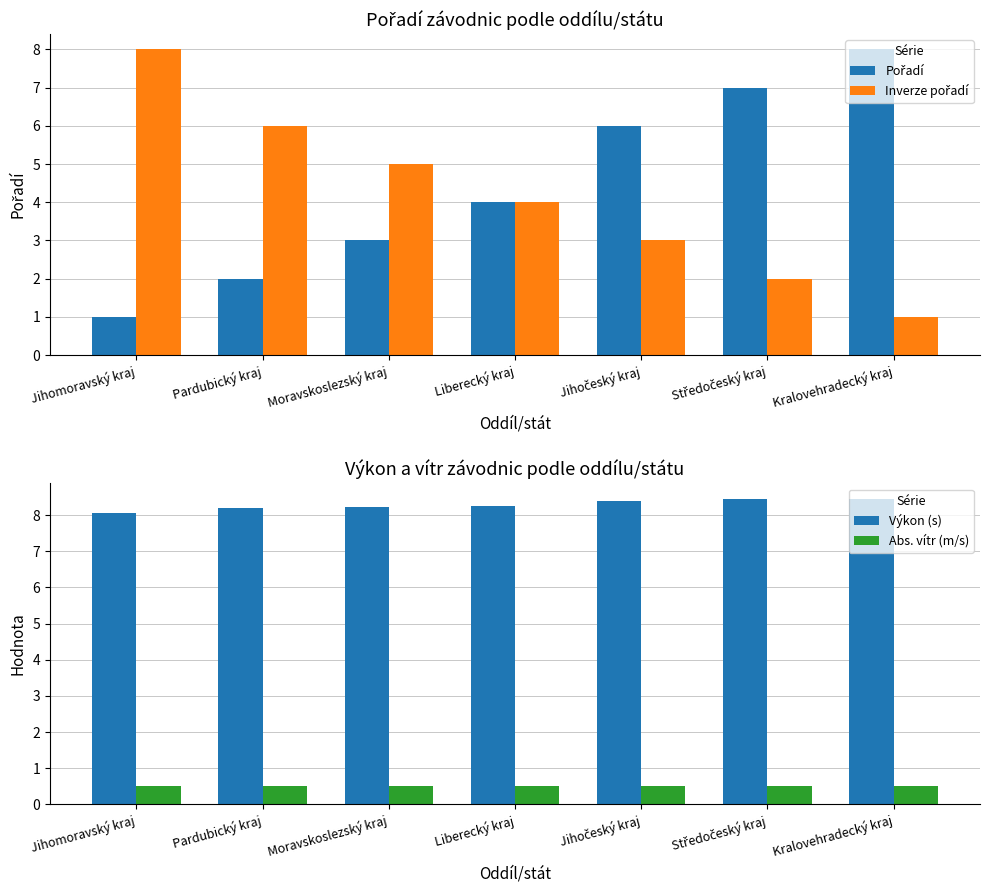

What is the sum of the Inverze pořadí values at Jihočeský kraj and Jihomoravský kraj?

11.0